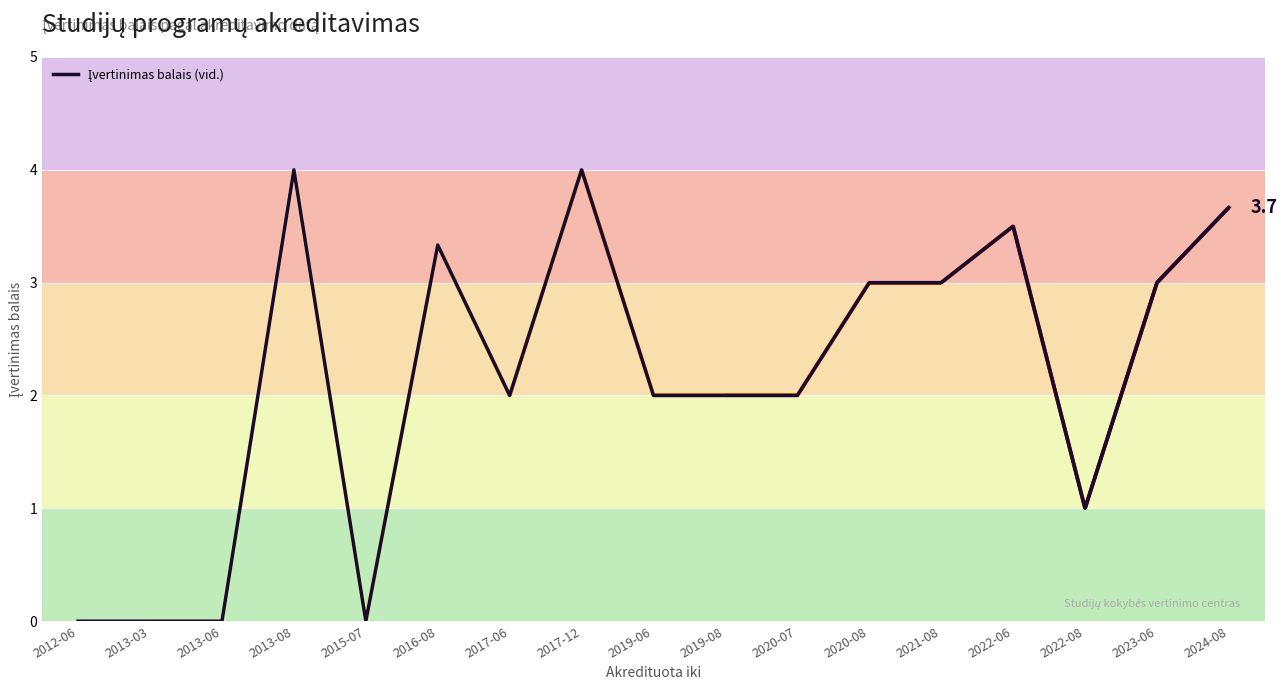

What is the approximate value at 2017-12?

4.0